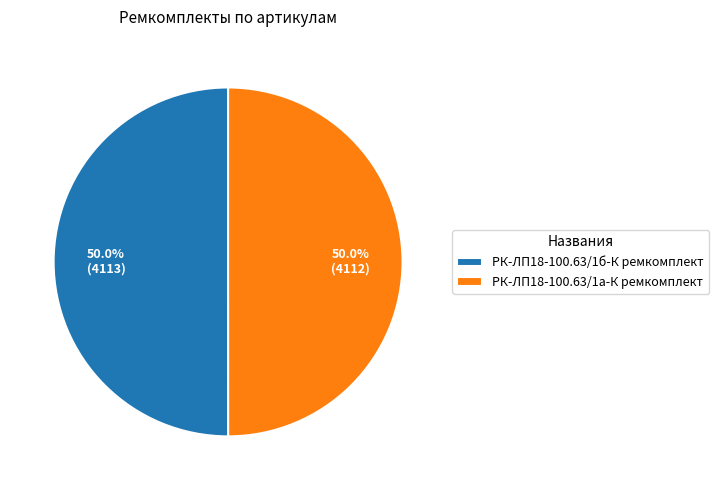

Is it true that РК-ЛП18-100.63/1б-К ремкомплект is 41% of the pie?

False